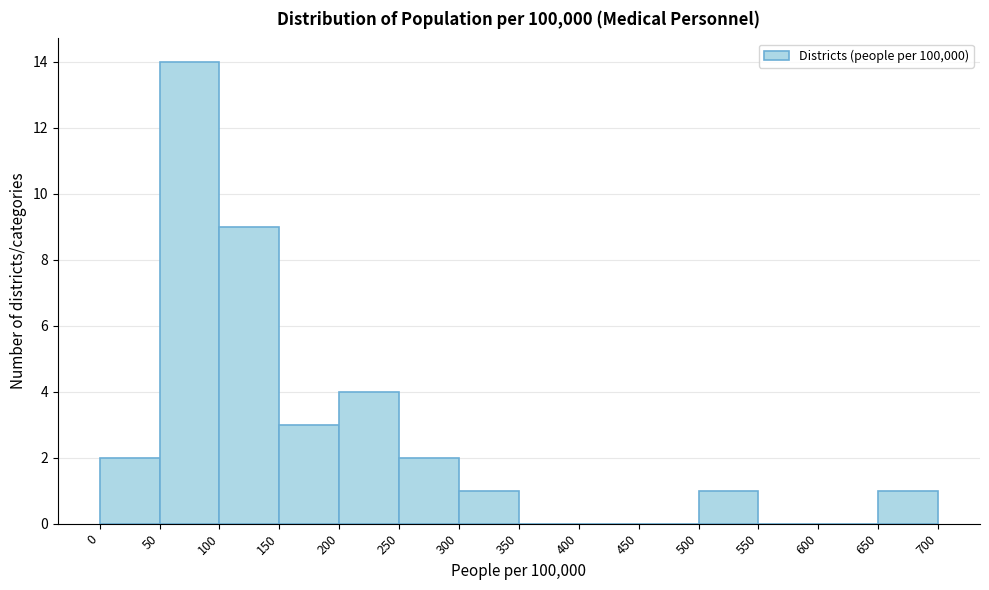

Reading left to right, list every bar in this chart as the range it spans on the x-axis followed by its height. The values are not printed on the chart, so give them approximately, as read against the axis.

0 to 50: 2
50 to 100: 14
100 to 150: 9
150 to 200: 3
200 to 250: 4
250 to 300: 2
300 to 350: 1
350 to 400: 0
400 to 450: 0
450 to 500: 0
500 to 550: 1
550 to 600: 0
600 to 650: 0
650 to 700: 1